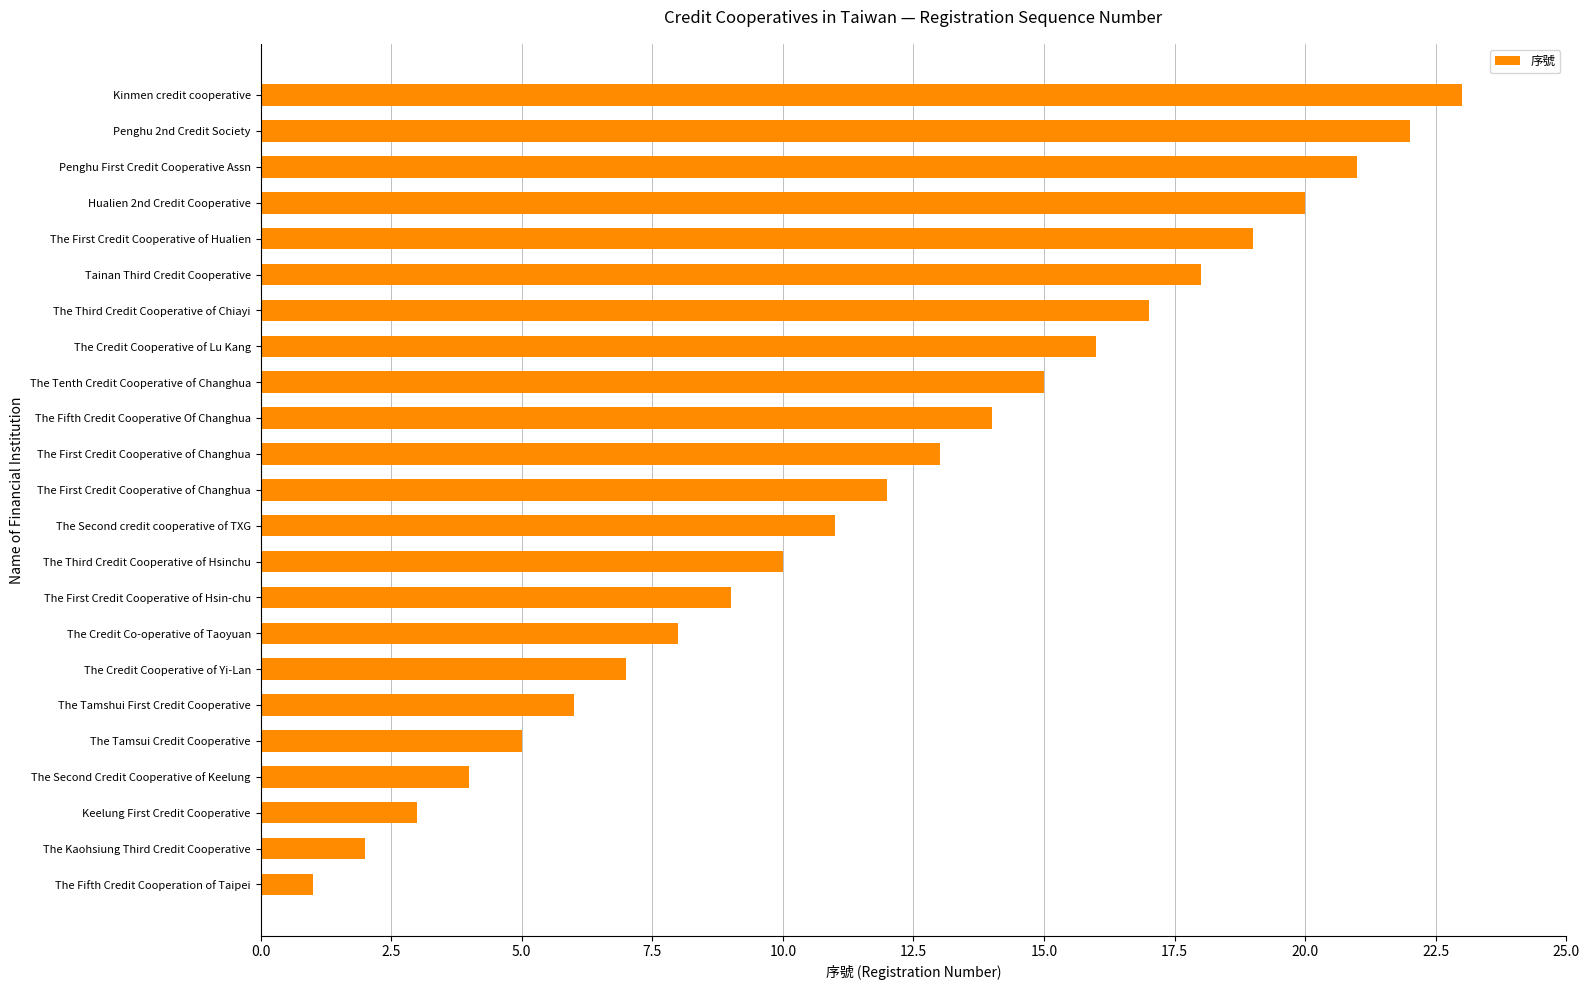

What is the sum of all values?

276